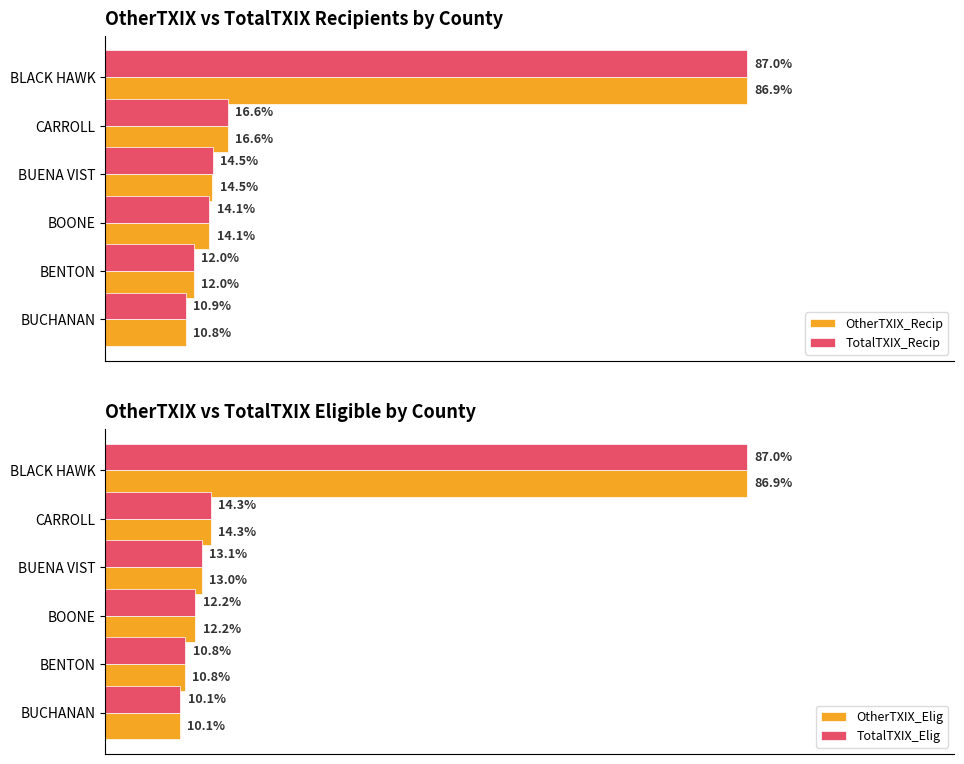

What are all the series names shown in the legend?

OtherTXIX_Recip, TotalTXIX_Recip, OtherTXIX_Elig, TotalTXIX_Elig